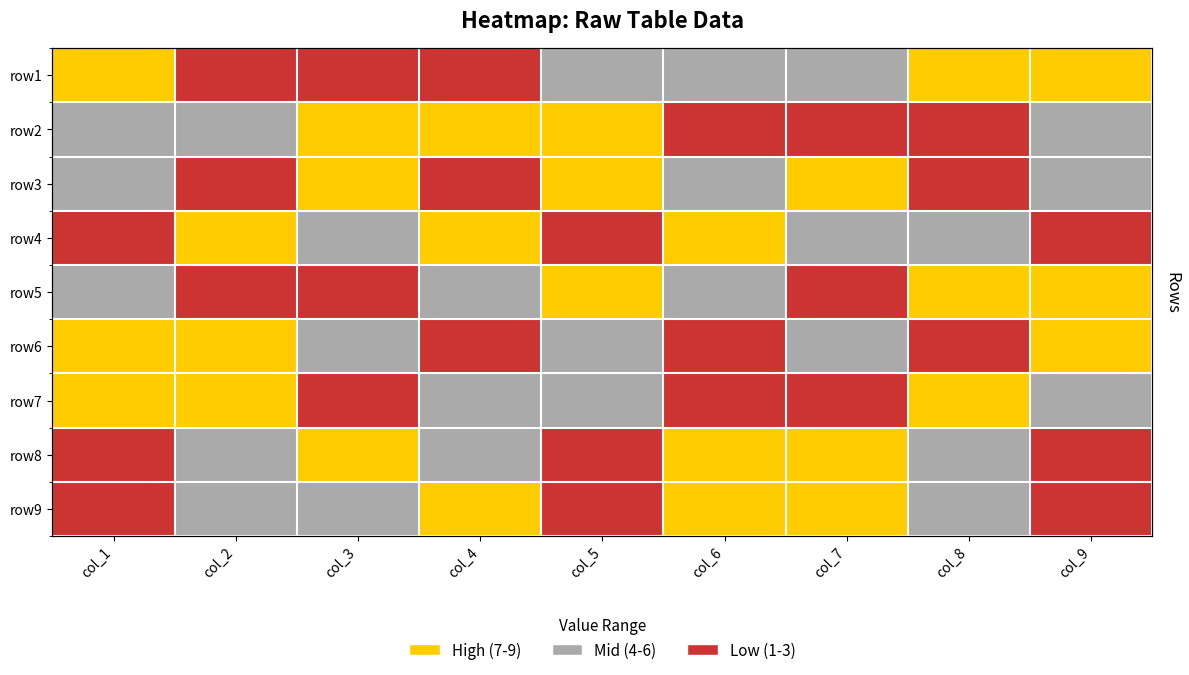

Which has a higher value, col_9 or col_7?

col_9